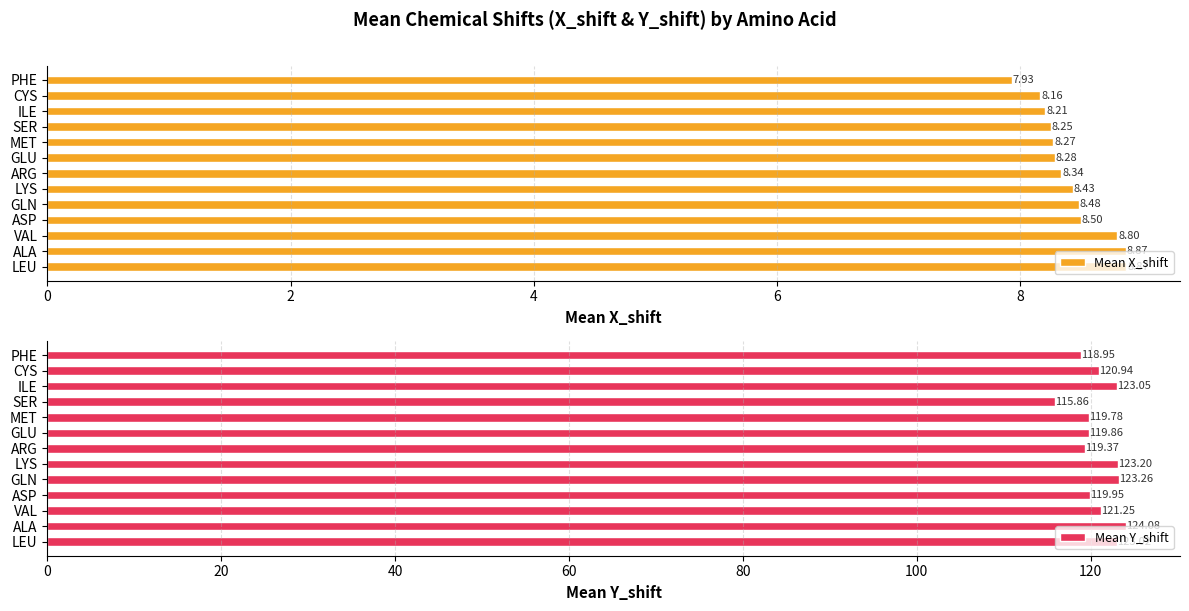

Is it true that Mean X_shift equals 8.3 at MET?

True